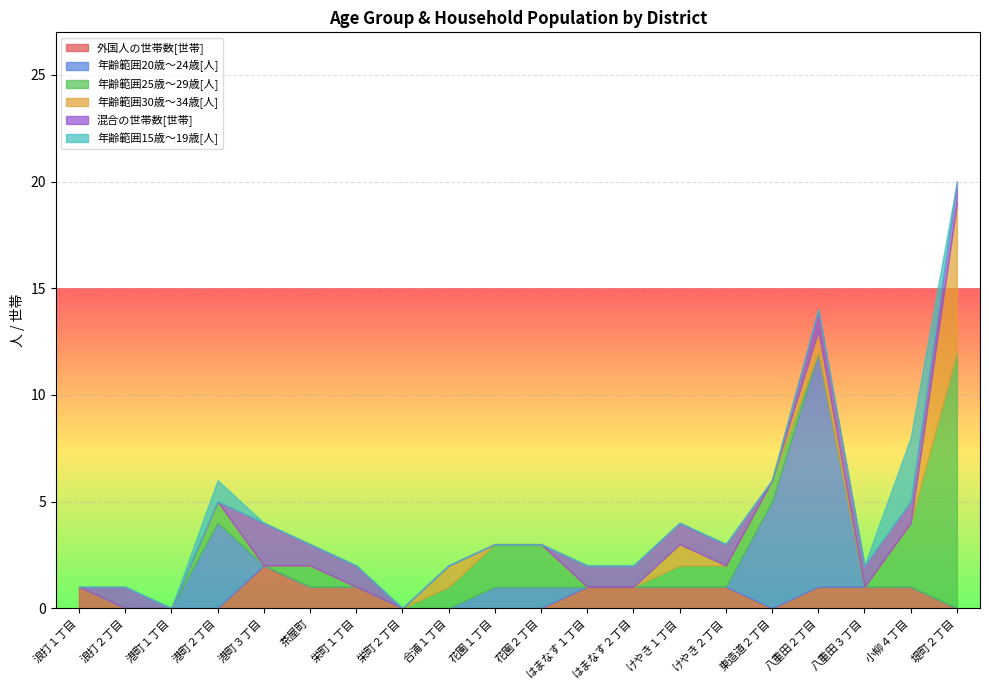

At which category is the sum across all series the highest?

堤町２丁目